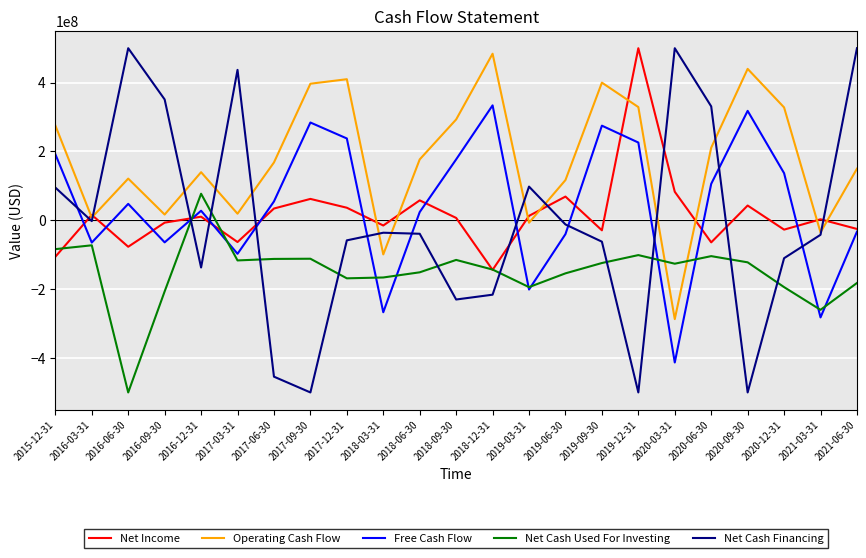

What is the difference between the second highest and second lowest values in the Free Cash Flow series?

600000000.0